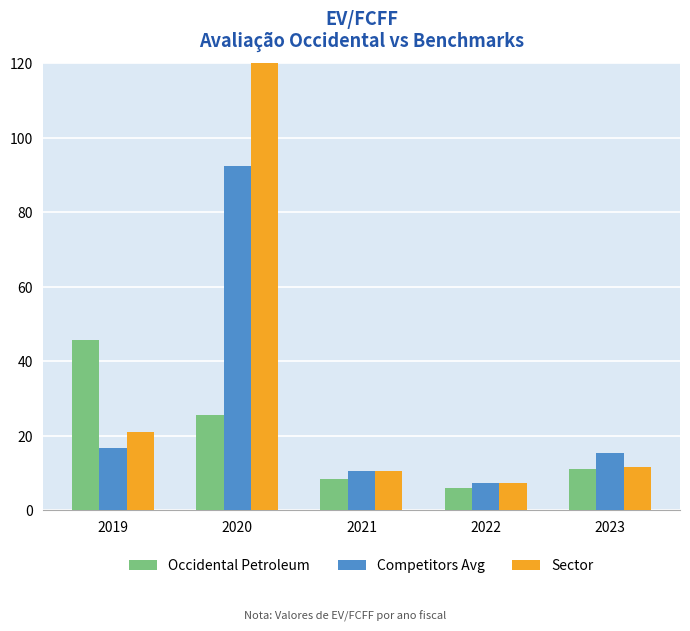

Rank the series by their maximum value, from highest to lowest.

Sector, Competitors Avg, Occidental Petroleum